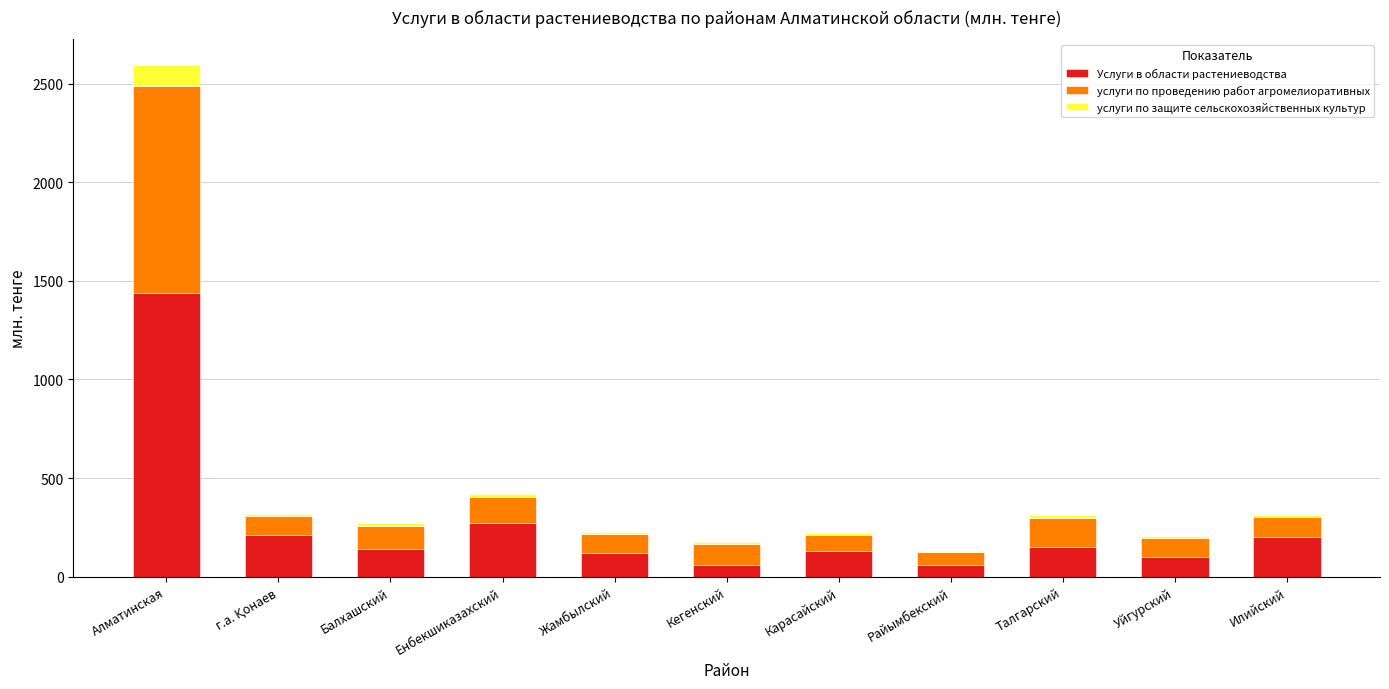

At which category is the sum across all series the highest?

Алматинская